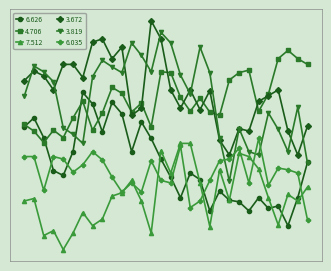

What is the value of the 7.512 point at the 19th from the left?

65.8